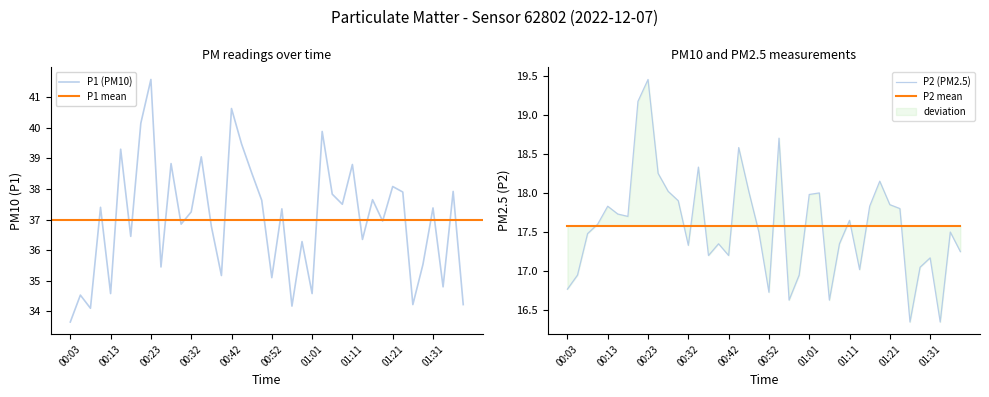

The value of P2 at 01:11 is 17.6. True or false?

True